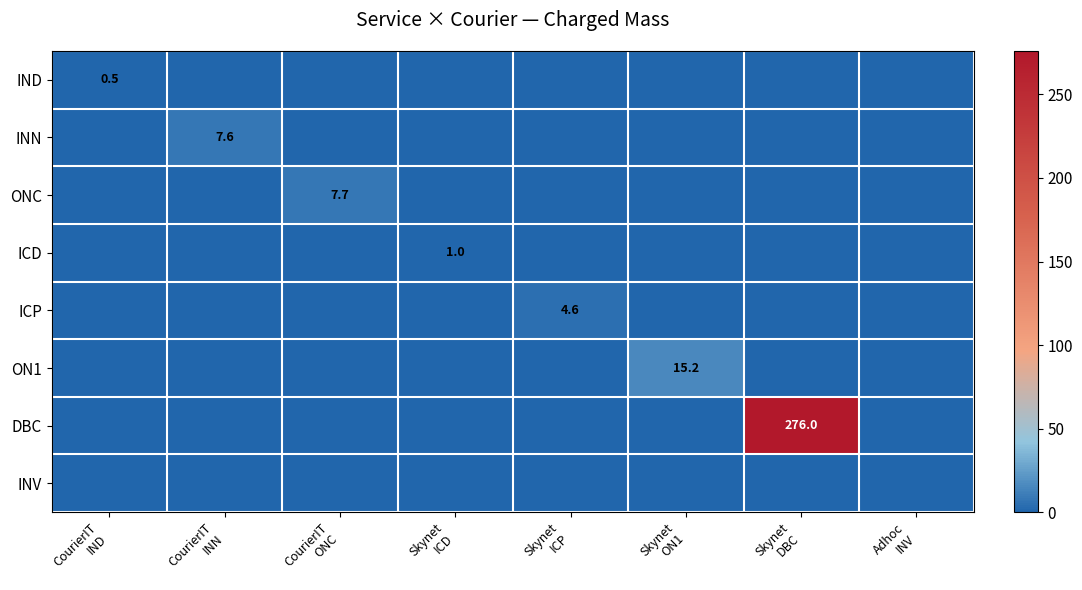

How many positive values does the IND series have?

1